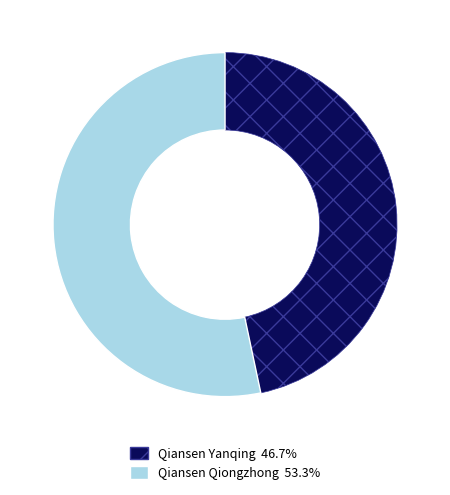

Do Qiansen Qiongzhong 53.3% and Qiansen Yanqing 46.7% together represent more than half of the pie?

Yes